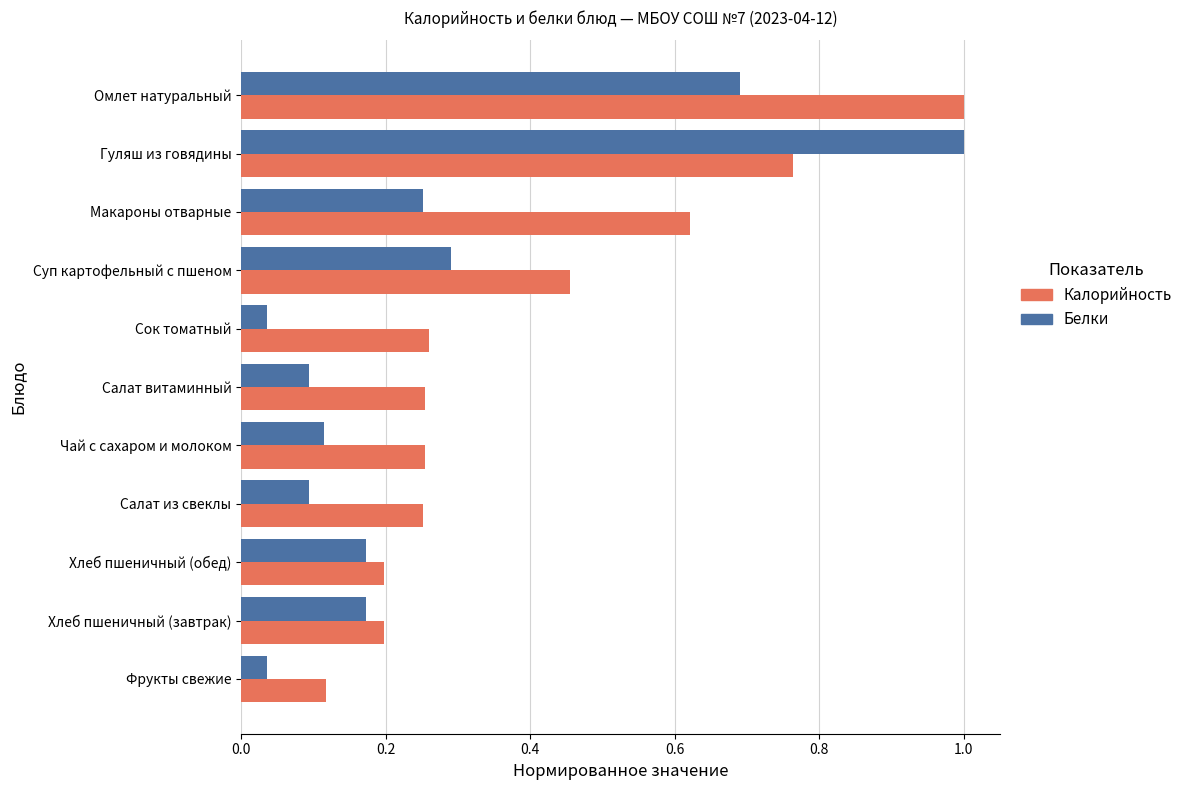

Rank the series by their average value, from lowest to highest.

Белки, Калорийность